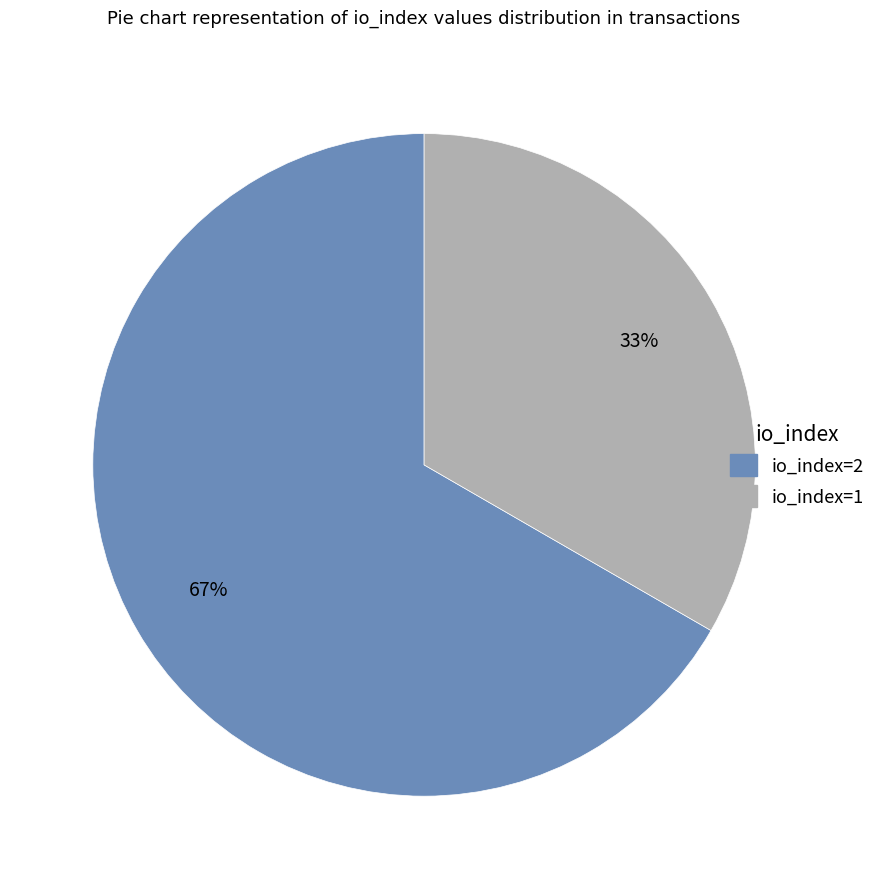

What is the majority slice?

io_index=2